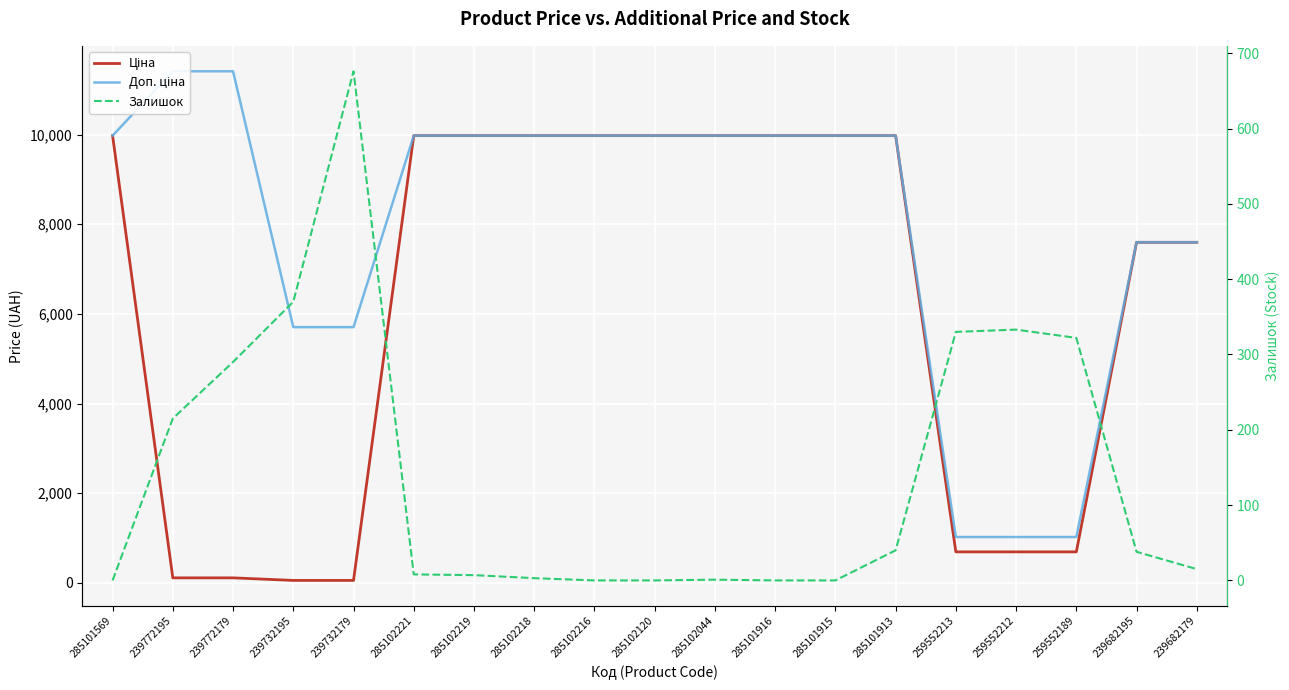

True or false: Залишок has more than 0 points higher than both neighbors.

True